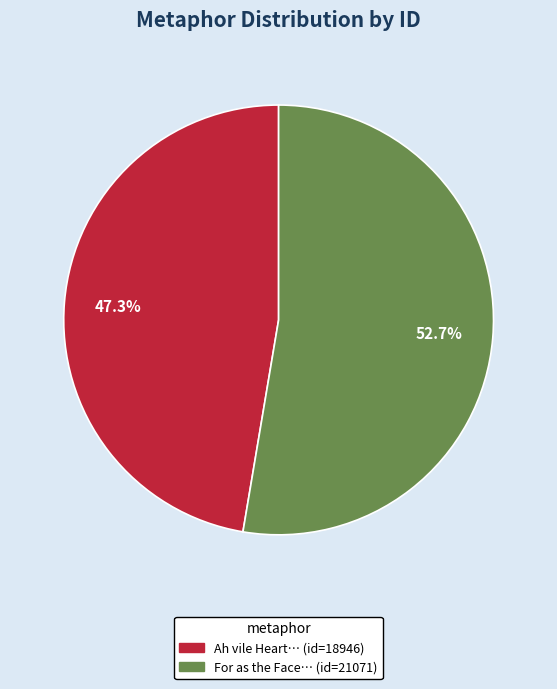

Does any single category account for the majority?

Yes